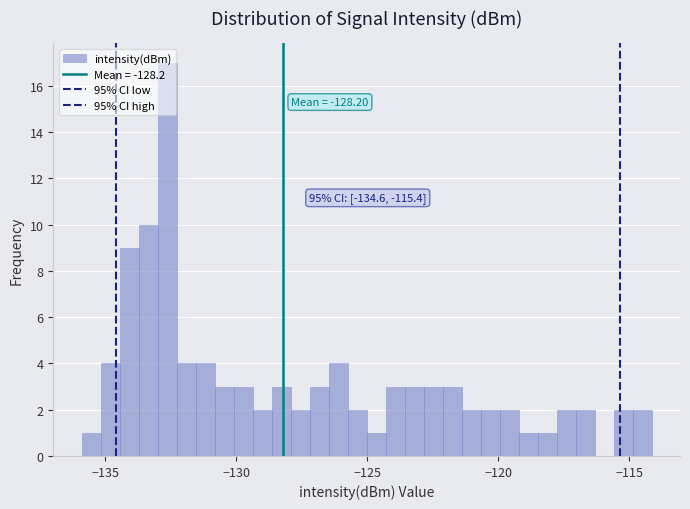

Around what value on the x-axis is the tallest bar? Give the approximate position of its centre, as read against the axis.

-132.5